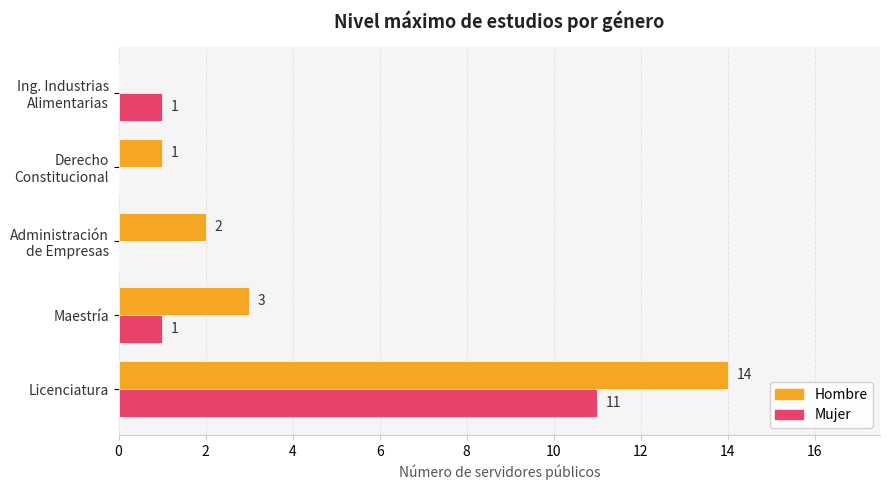

What is the approximate value of Hombre at Maestría, to the nearest 5?

5